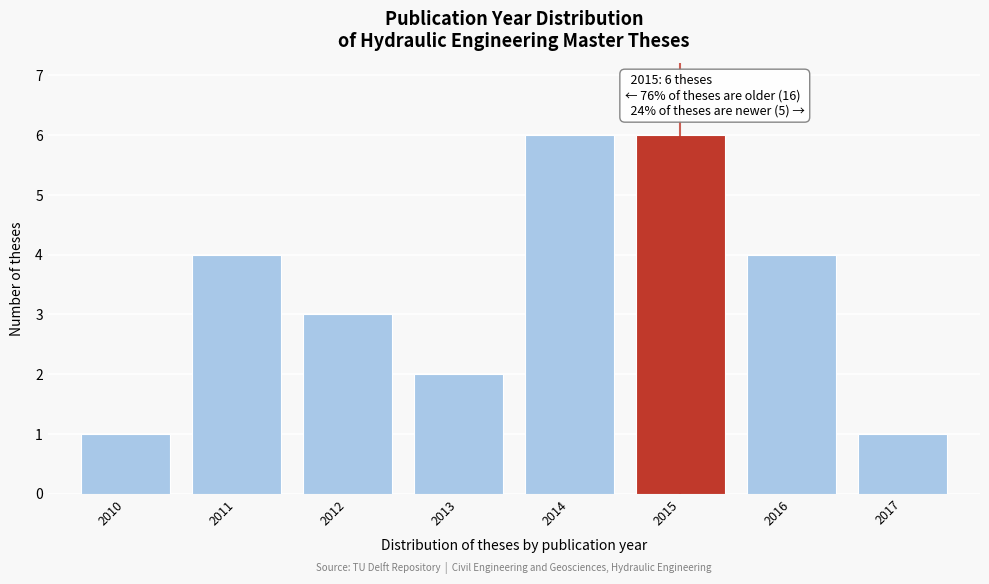

Reading left to right, list all the values displayed in this chart.

1	4	3	2	6	6	4	1